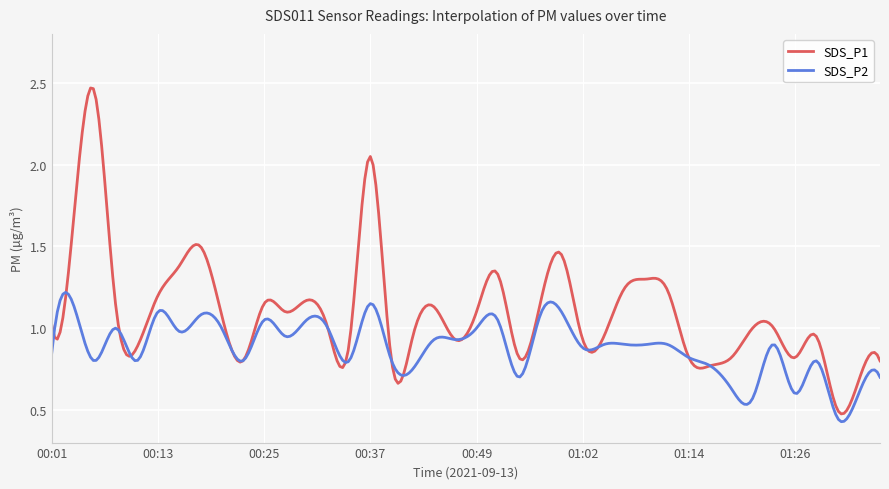

Rank the series by their average value, from lowest to highest.

SDS_P2, SDS_P1